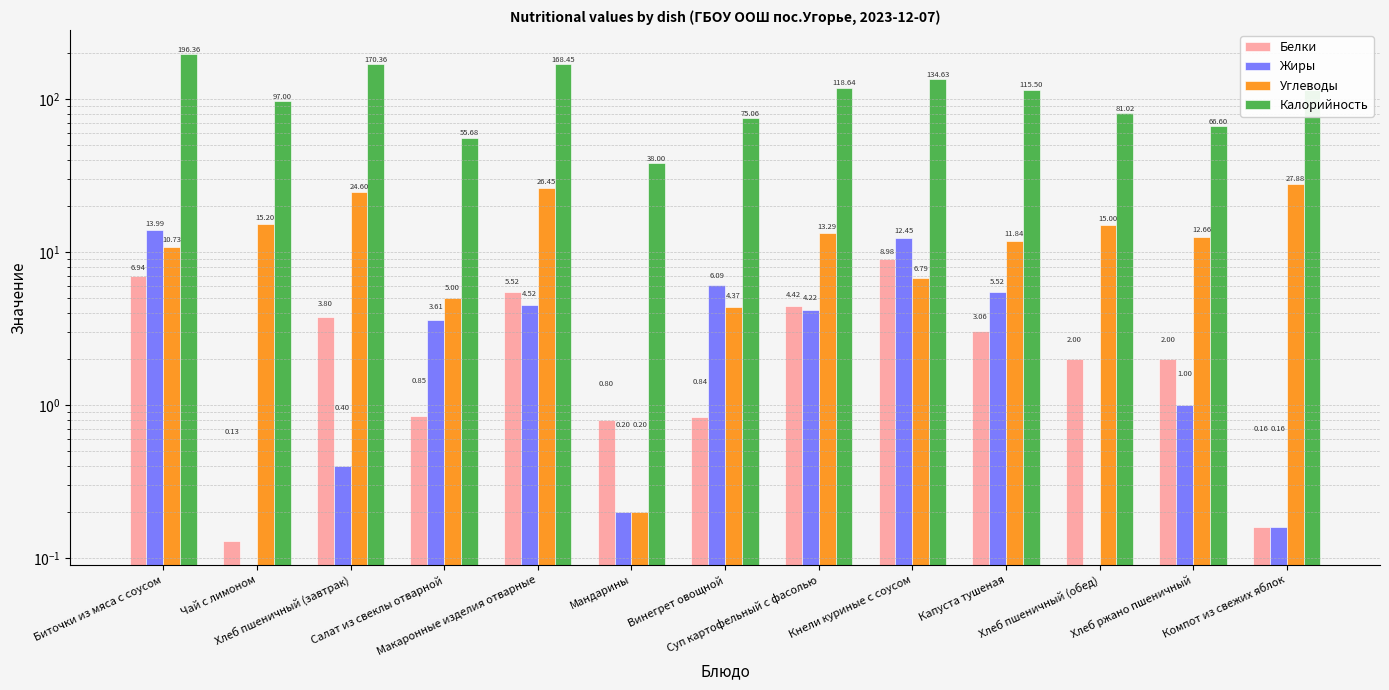

Are the bars grouped side by side (vs. stacked)?

Yes